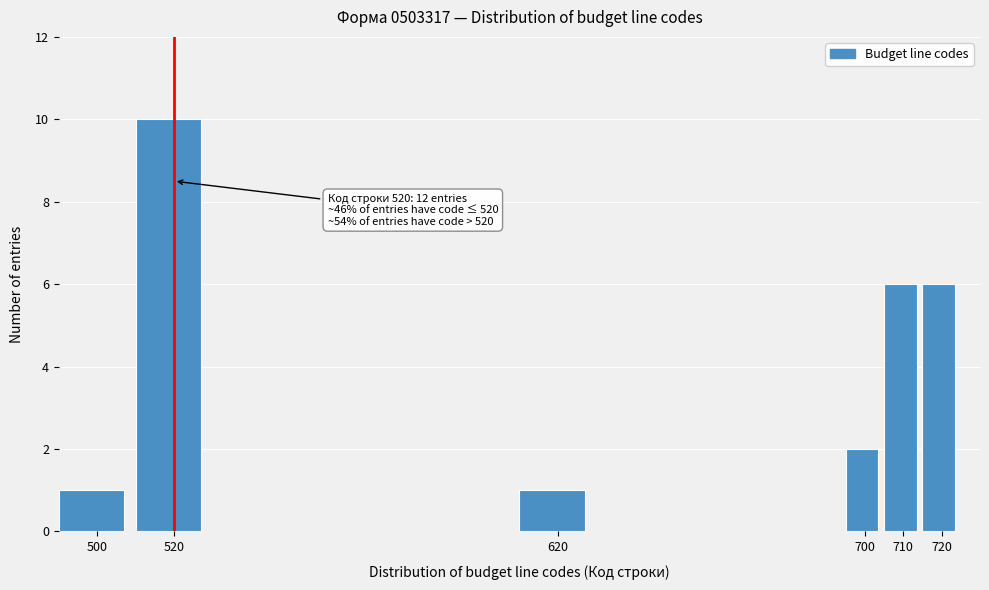

Which range on the x-axis has the tallest bar?

510 to 530